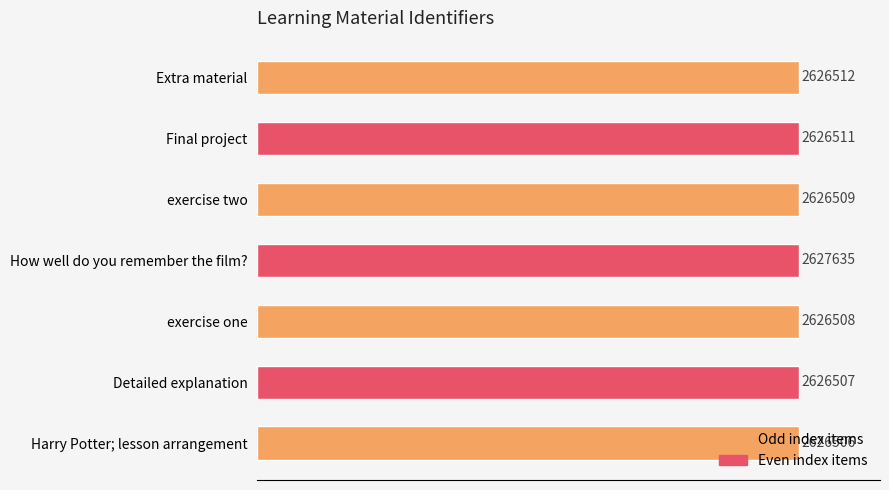

Does the chart contain any negative values?

No